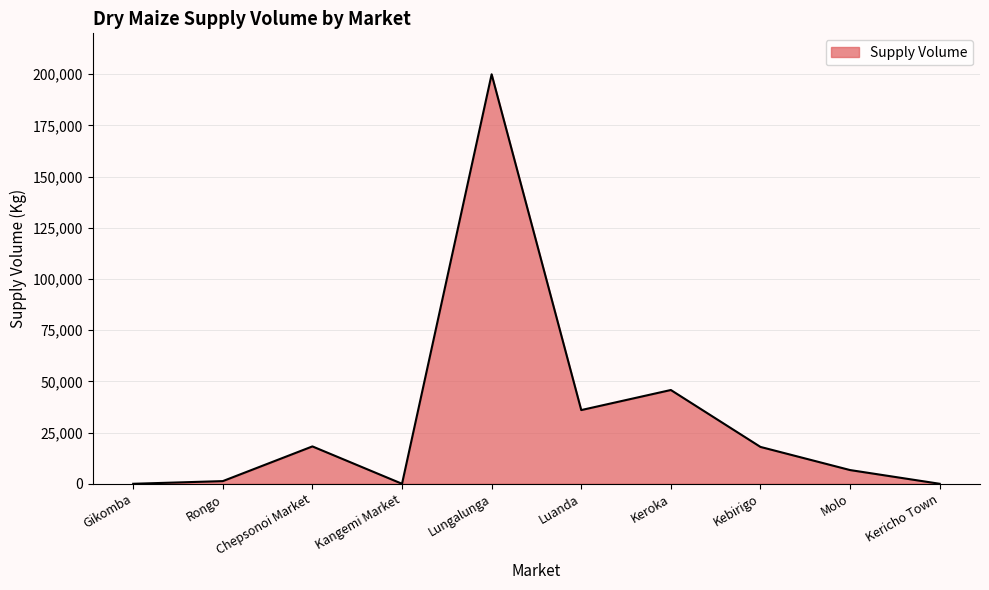

The value at Lungalunga is 200000. True or false?

True